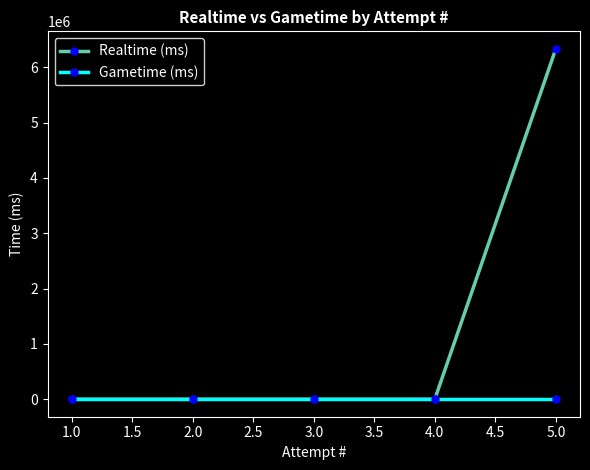

What is the label of the 5th point from the right?

1.0